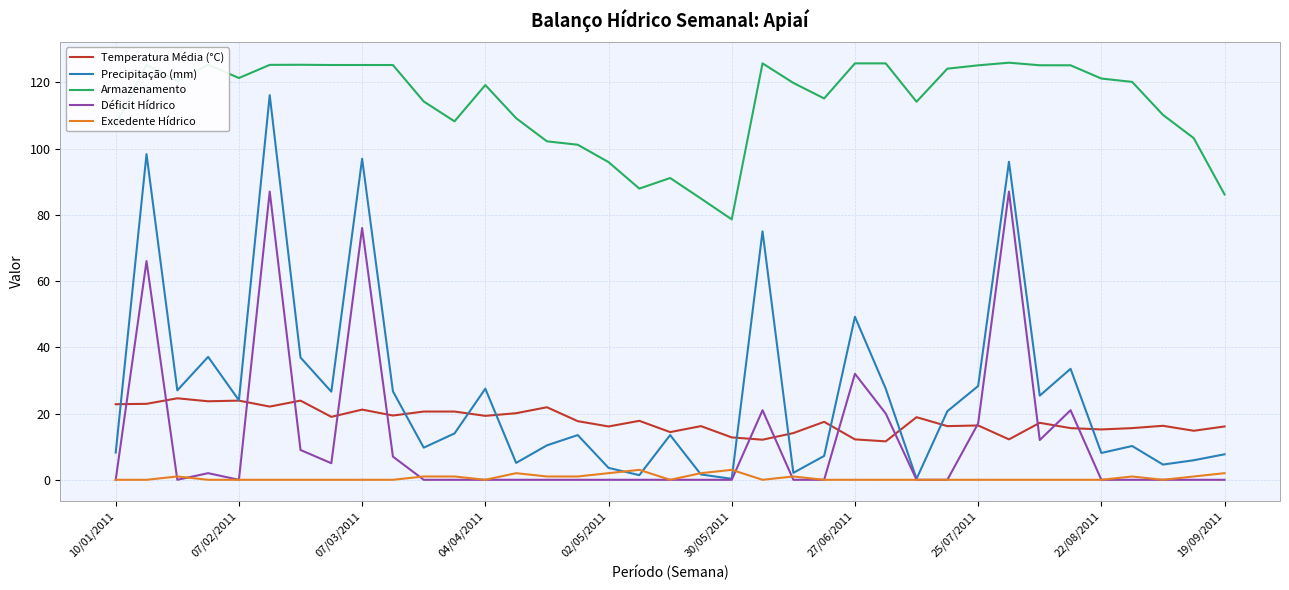

What is the highest value of the Excedente Hídrico series?

3.0